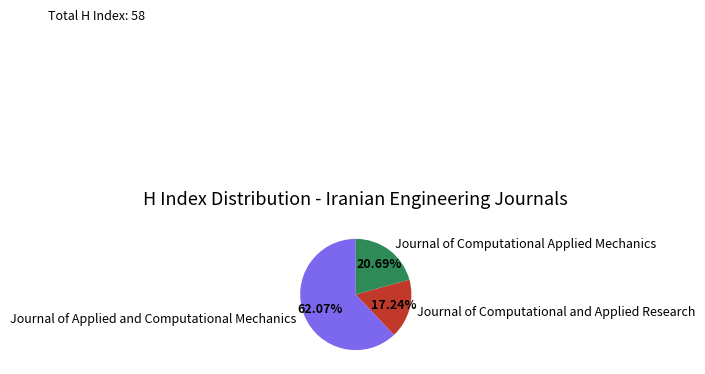

What percentage is the Journal of Computational and Applied Research slice, to the nearest percent?

17%